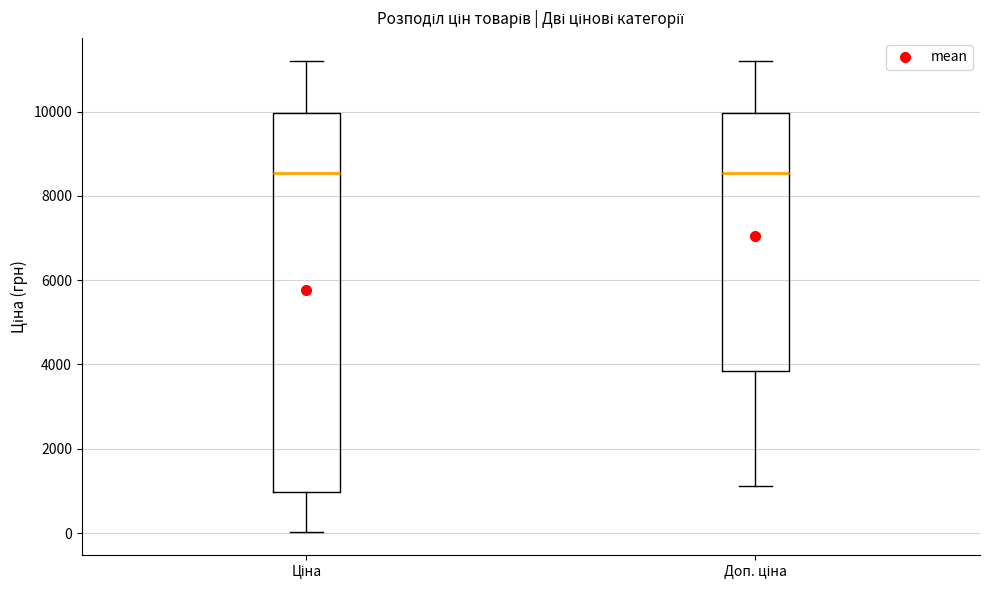

Reading left to right, transcribe this box plot: for each box, give where its median line is, the range the box spans, and where its two whiskers end, as read against the y-axis. The values are not printed on the chart, so give them approximately, as read against the axis.

Ціна: median 8600, box 1000 to 10000, whiskers 0 to 11200
Доп. ціна: median 8600, box 3800 to 10000, whiskers 1200 to 11200